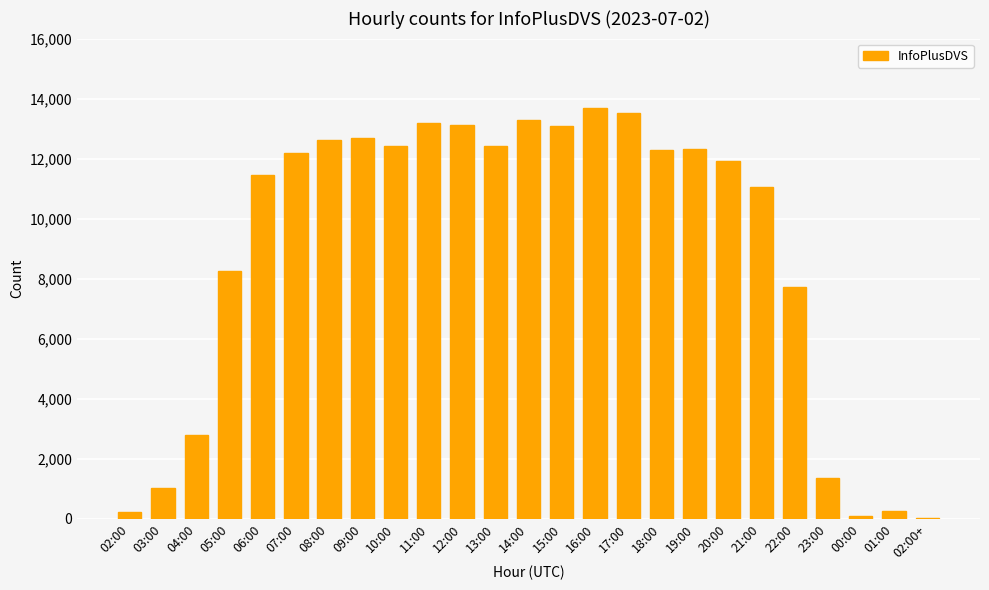

The chart shows a value of 12424 at 13:00. True or false?

True